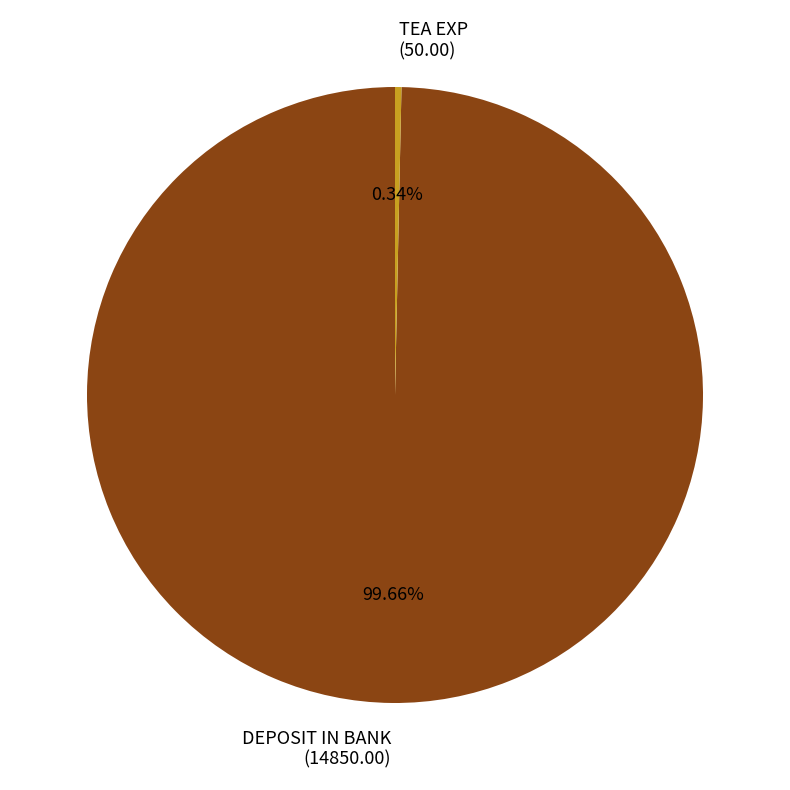

To the nearest percent, what is the combined percentage of DEPOSIT IN BANK and TEA EXP?

100%